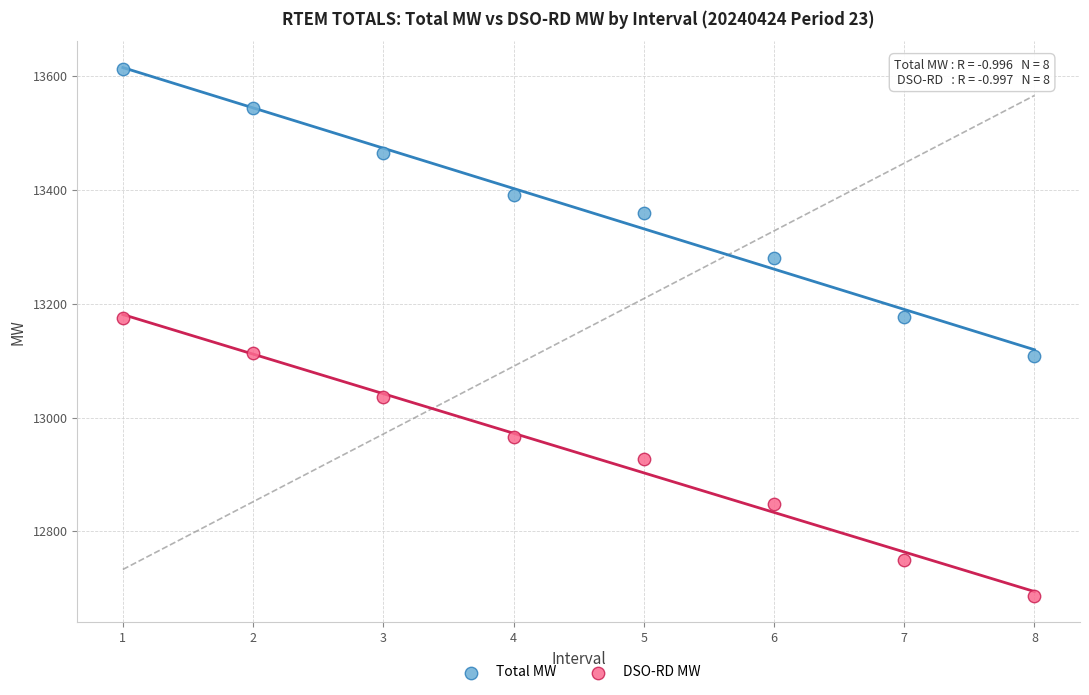

Which series has the widest spread of Y values?

Total MW